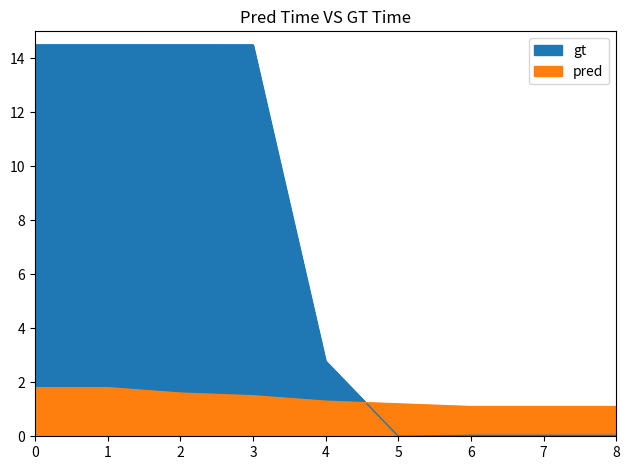

Does the chart display data point markers on the line(s)?

No